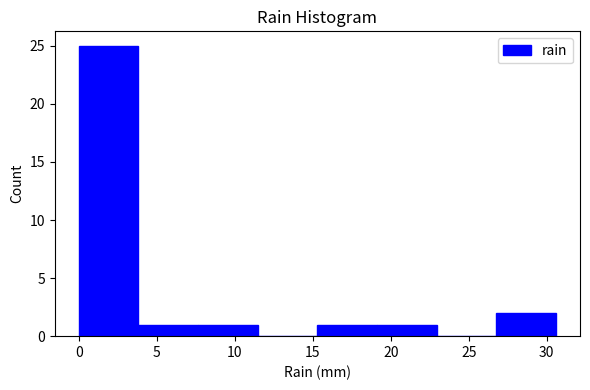

Which range on the x-axis has the tallest bar?

0.0 to 4.0